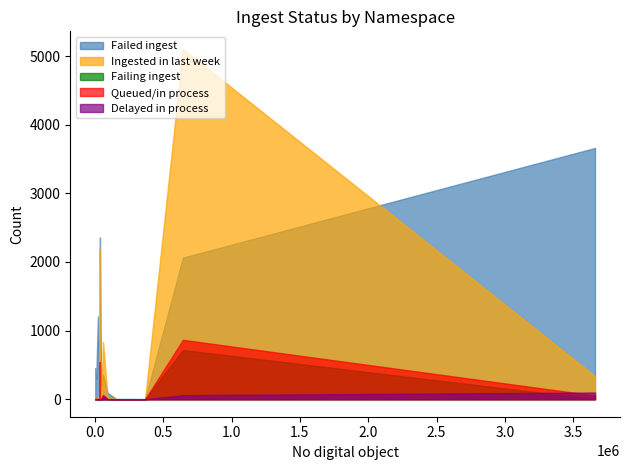

Where is Delayed_in_process nearest to the value 49?

11